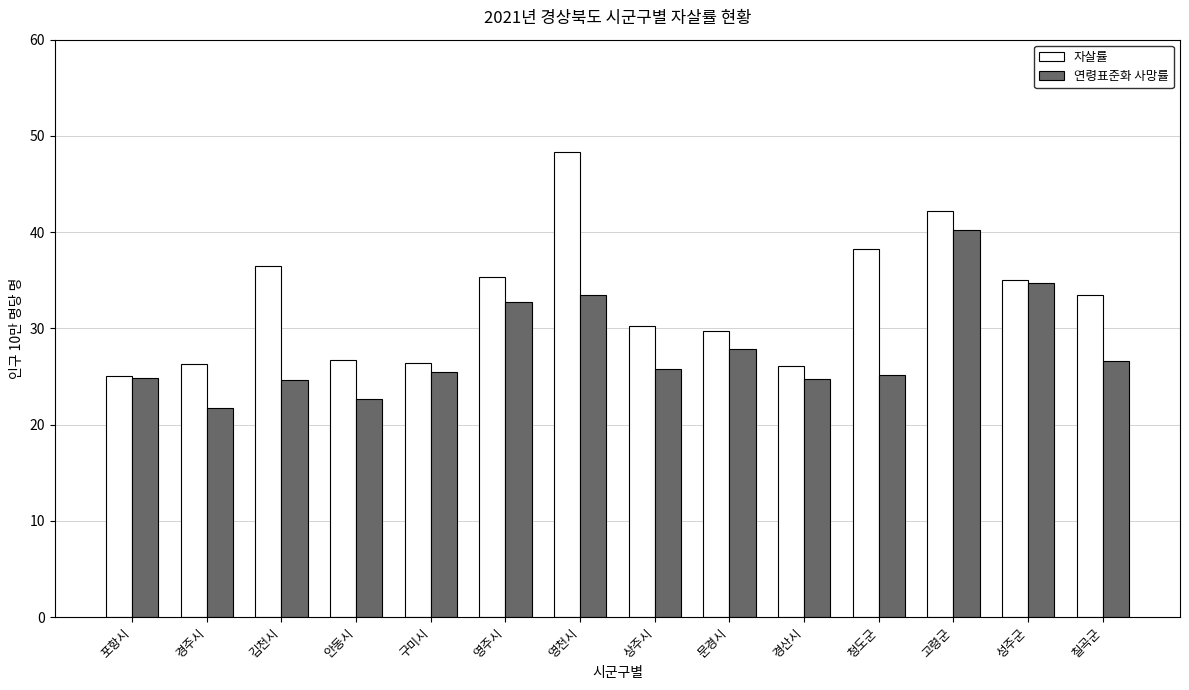

At 경주시, list the series in order from smallest to largest.

연령표준화 사망률, 자살률